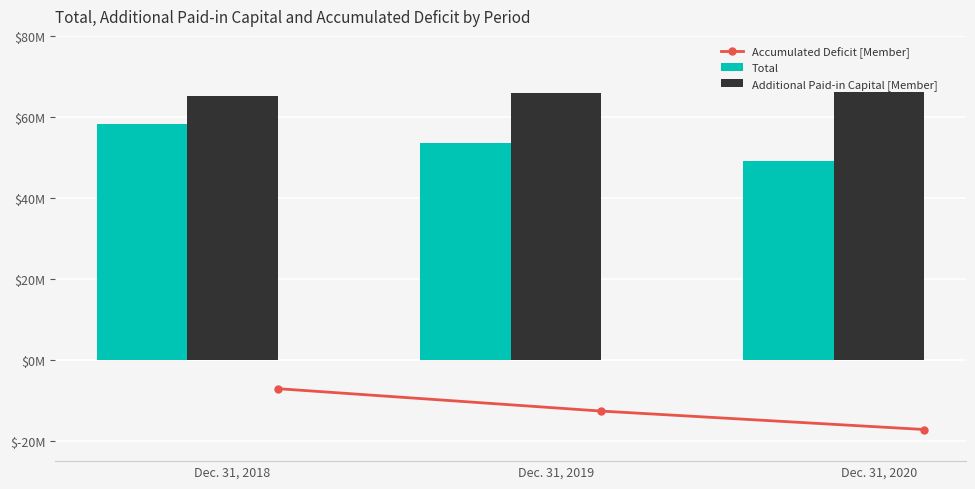

How many groups of bars are there?

3